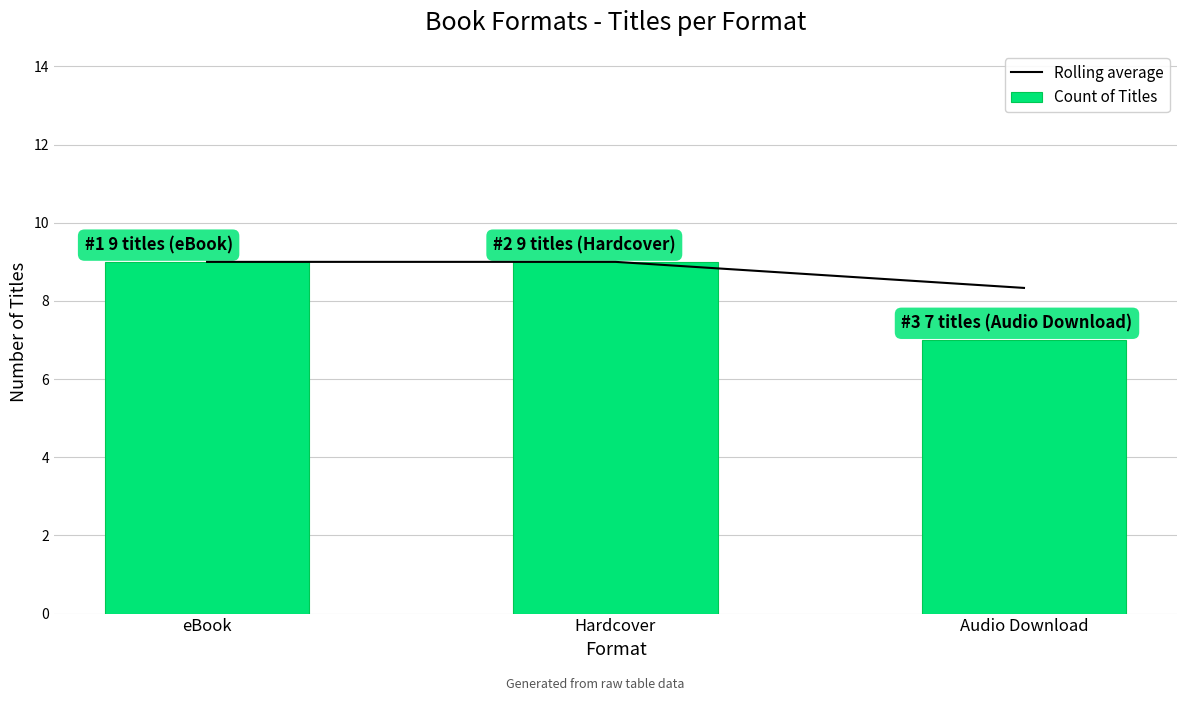

Rank the series at eBook from highest to lowest value.

Rolling average, Count of Titles